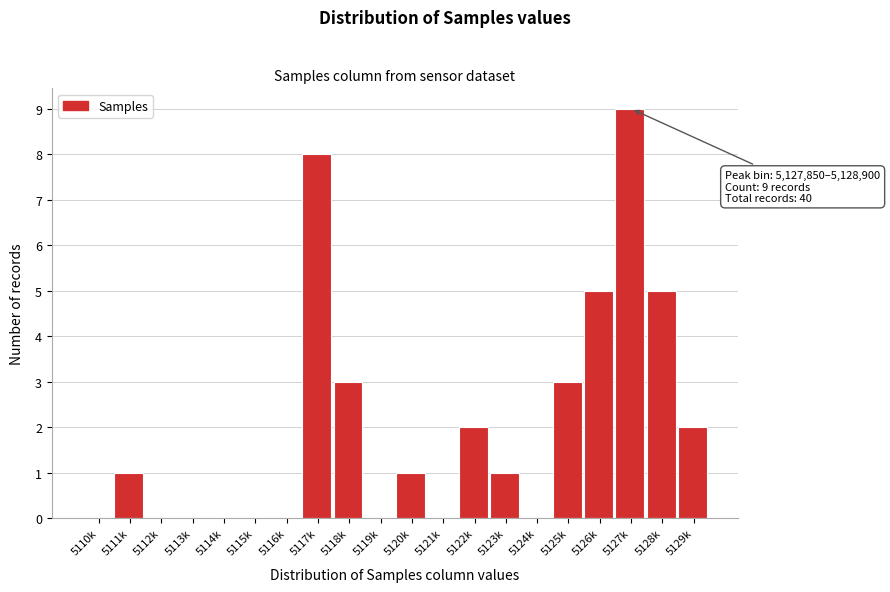

Reading right to left, extract all data points from this chart.

5129k=2	5128k=5	5127k=9	5126k=5	5125k=3	5124k=0	5123k=1	5122k=2	5121k=0	5120k=1	5119k=0	5118k=3	5117k=8	5116k=0	5115k=0	5114k=0	5113k=0	5112k=0	5111k=1	5110k=0